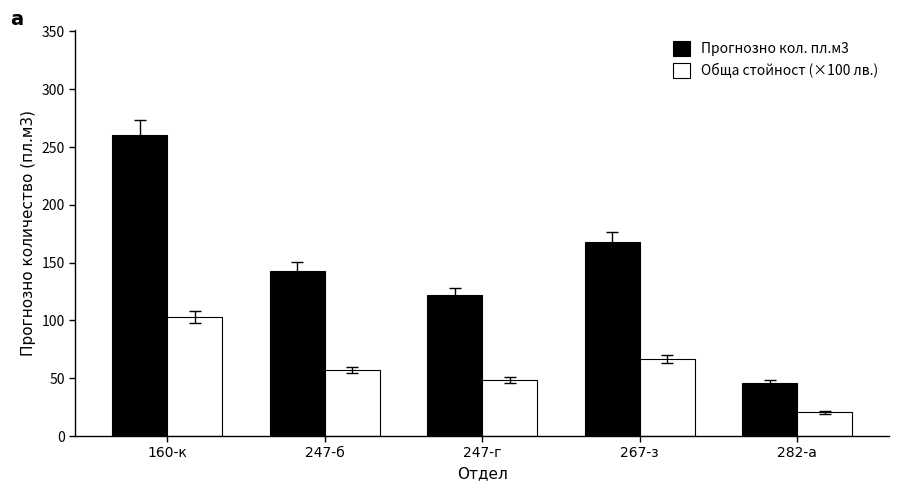

Is the value of Обща стойност (×100 лв.) at 247-б greater than the value of Прогнозно кол. пл.м3 at 282-а?

Yes